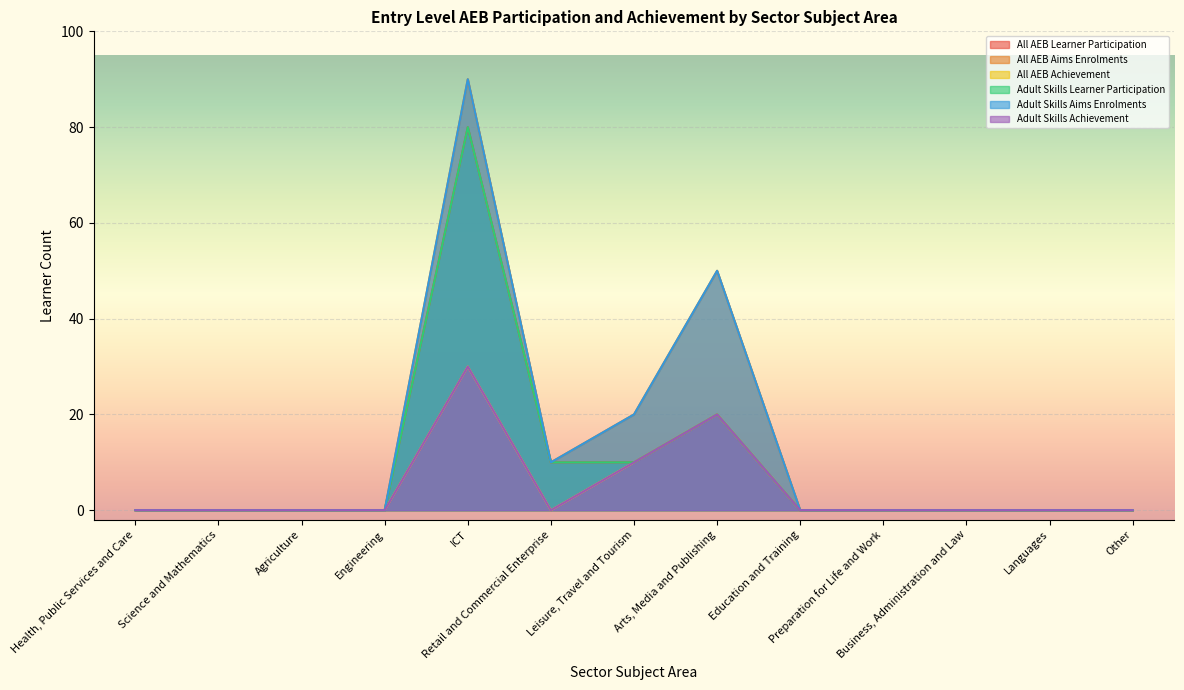

Rank the series by their maximum value, from lowest to highest.

All AEB Achievement, Adult Skills Achievement, All AEB Learner Participation, Adult Skills Learner Participation, All AEB Aims Enrolments, Adult Skills Aims Enrolments